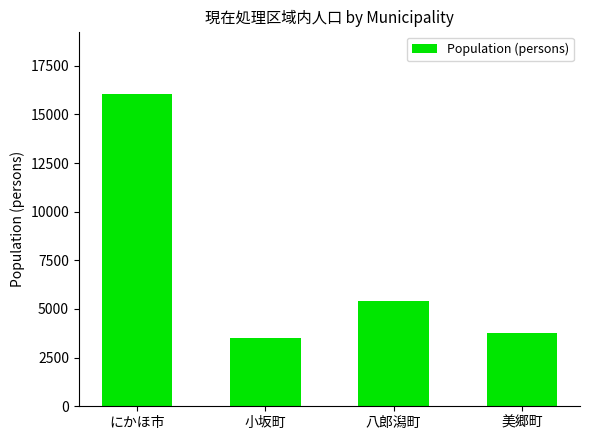

Reading left to right, extract all data points from this chart.

にかほ市=16052	小坂町=3504	八郎潟町=5386	美郷町=3741